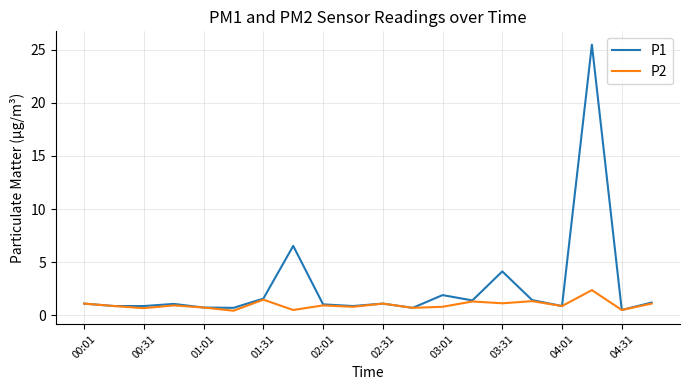

List the series in order of their peak value, highest first.

P1, P2